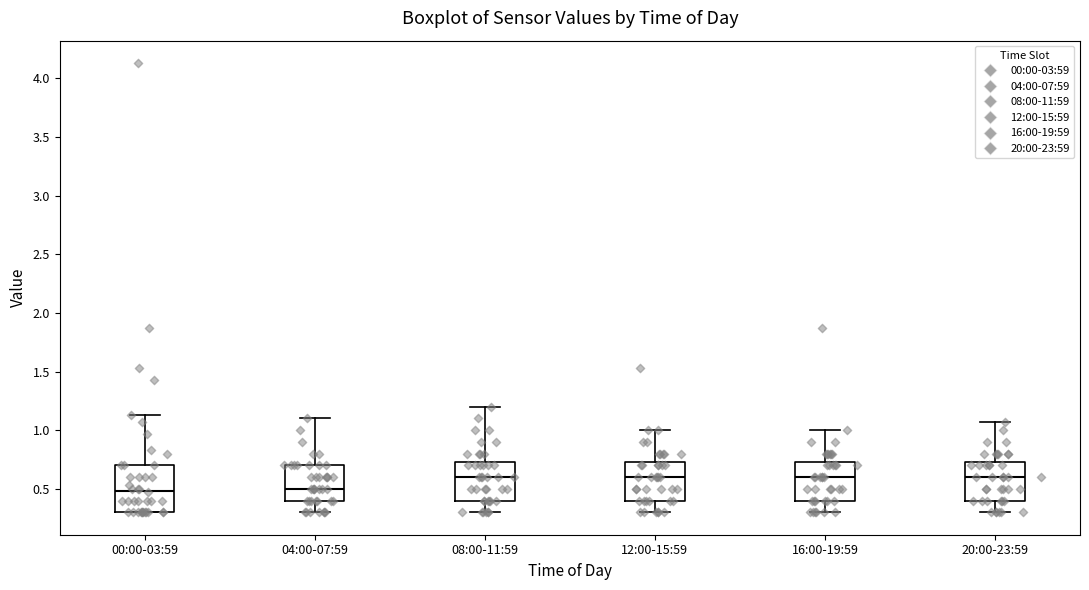

Reading left to right, transcribe this box plot: for each box, give where its median line is, the range the box spans, and where its two whiskers end, as read against the y-axis. The values are not printed on the chart, so give them approximately, as read against the axis.

00:00-03:59: median 0.50, box 0.30 to 0.70, whiskers 0.30 to 1.15
04:00-07:59: median 0.50, box 0.40 to 0.70, whiskers 0.30 to 1.10
08:00-11:59: median 0.60, box 0.40 to 0.75, whiskers 0.30 to 1.20
12:00-15:59: median 0.60, box 0.40 to 0.75, whiskers 0.30 to 1.00
16:00-19:59: median 0.60, box 0.40 to 0.75, whiskers 0.30 to 1.00
20:00-23:59: median 0.60, box 0.40 to 0.75, whiskers 0.30 to 1.05